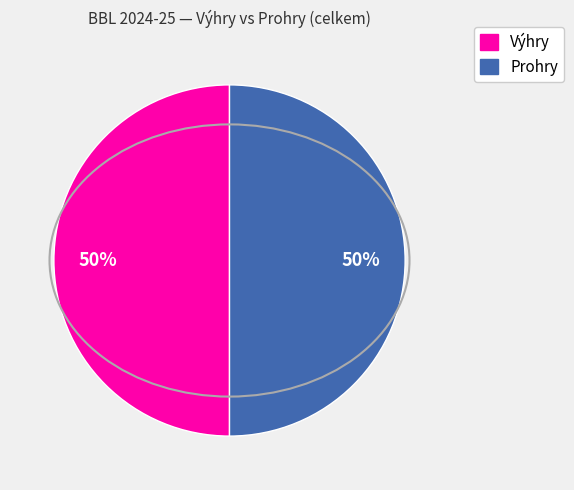

How many segments does this pie chart have?

2